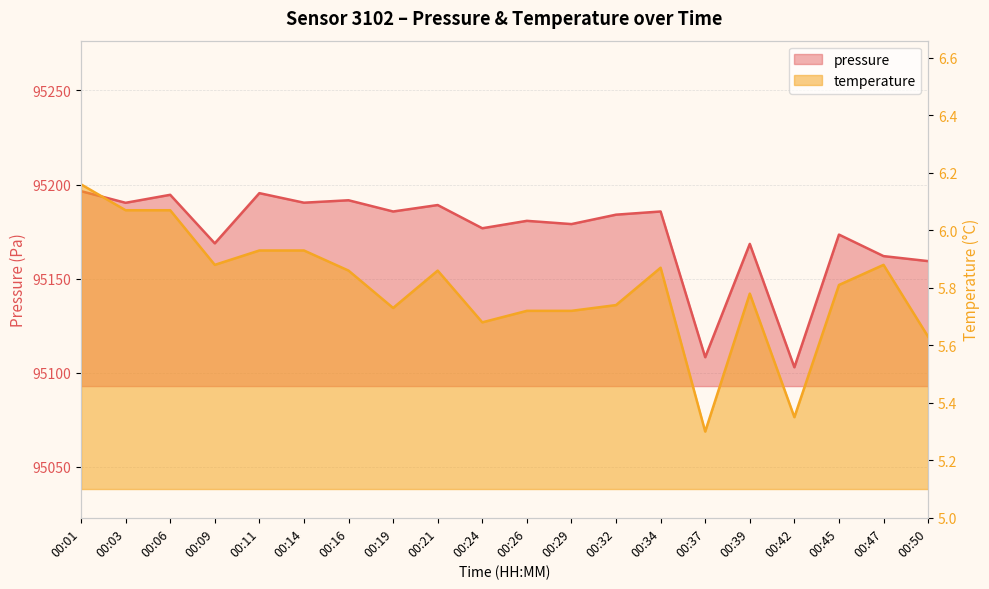

Is the value of temperature at 00:39 greater than the value of pressure at 00:14?

No